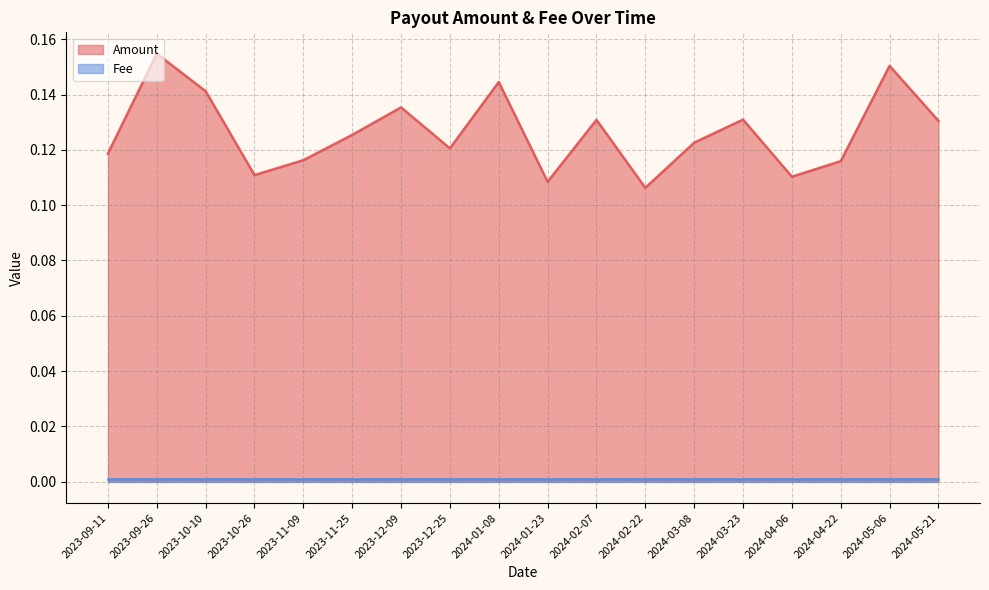

True or false: the data has more than 1 interior local peaks.

True